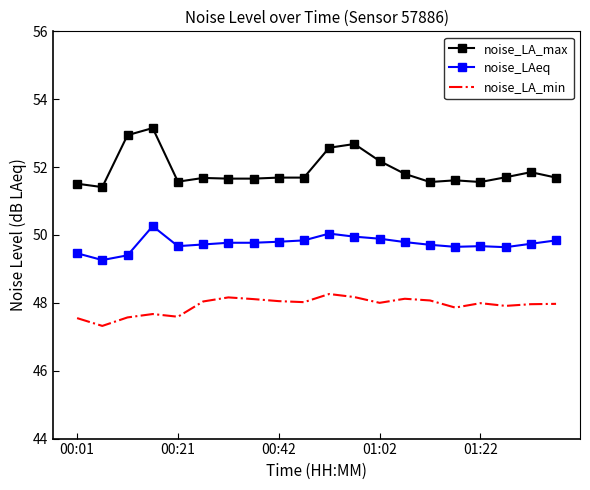

What are all the series names shown in the legend?

noise_LA_max, noise_LAeq, noise_LA_min